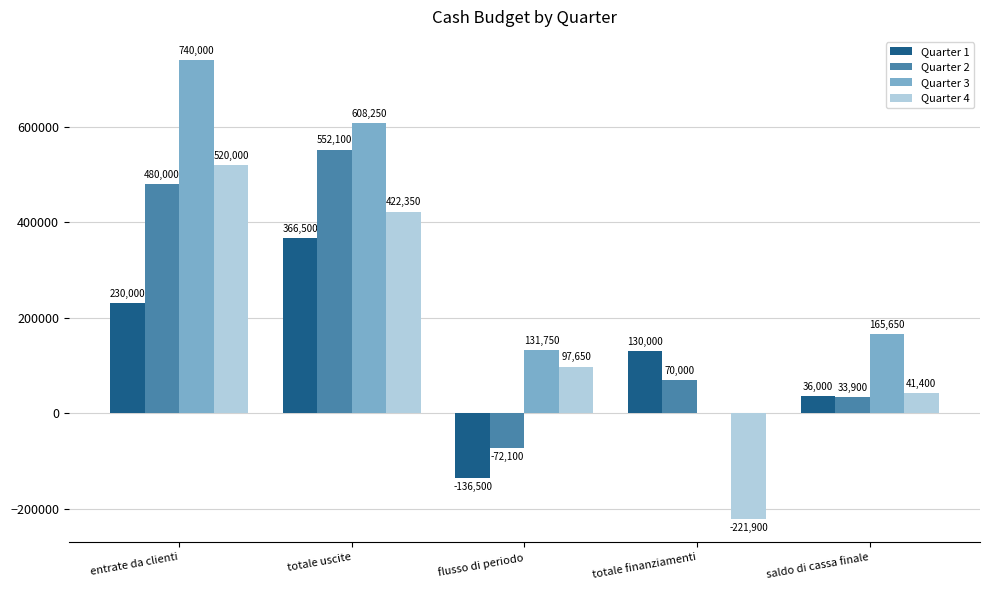

At which category is the sum across all series the highest?

entrate da clienti